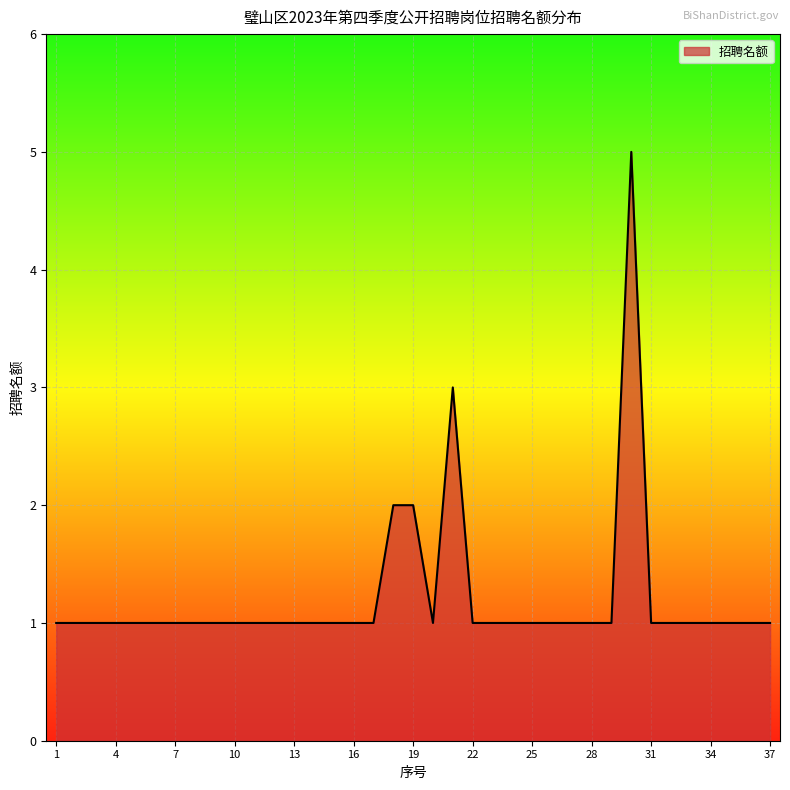

How many lines are shown in the chart?

1